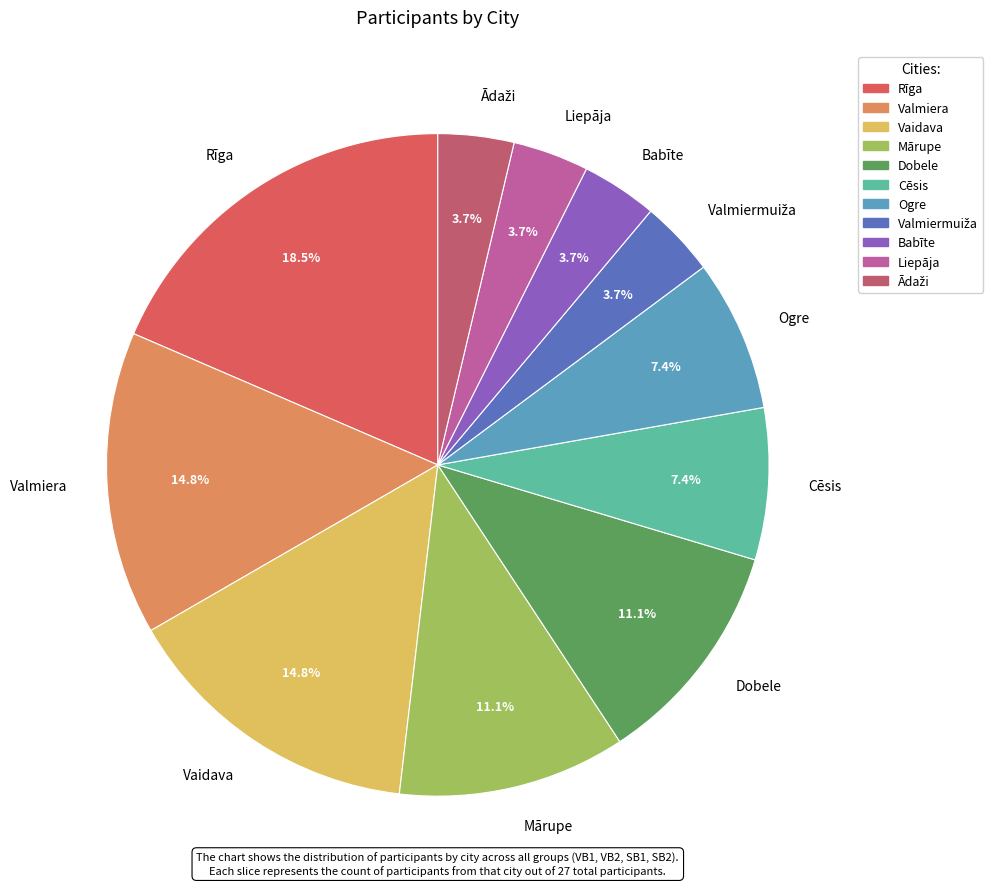

Count the number of slices in the pie.

11